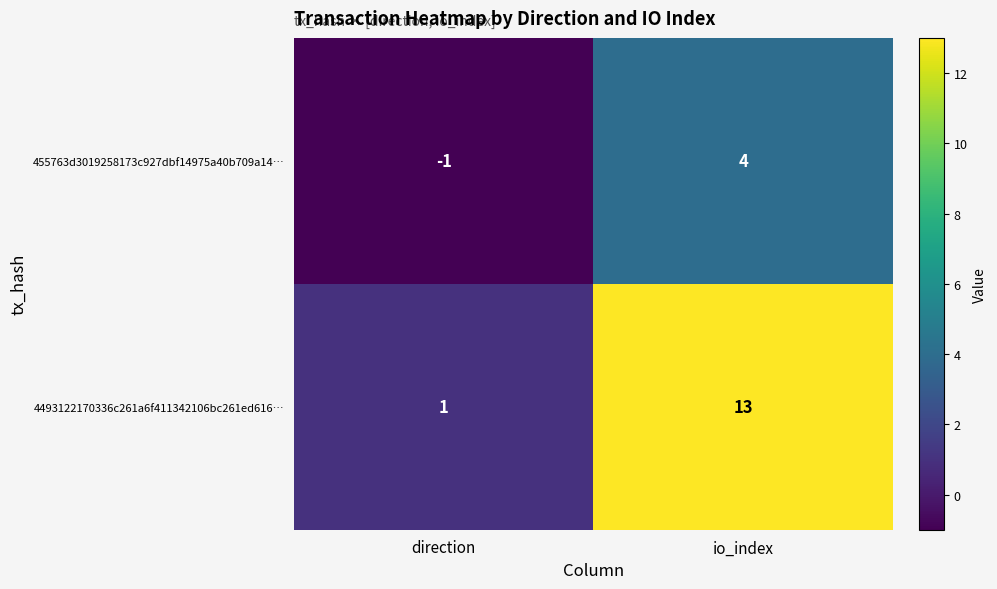

Between direction and io_index, which series saw the biggest shift?

4493122170336c261a6f411342106bc261ed616…